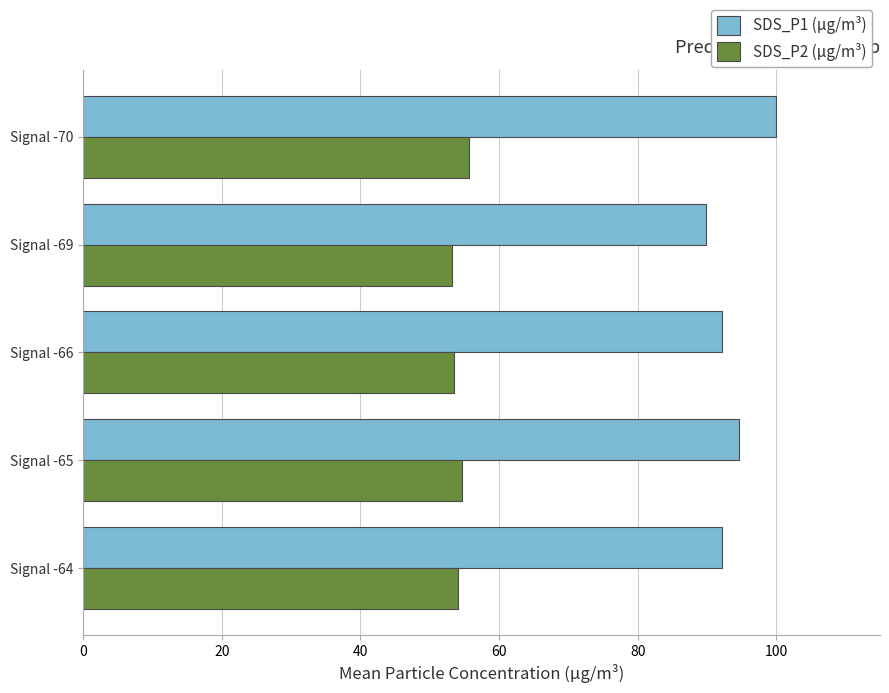

Rank the series by their maximum value, from highest to lowest.

SDS_P1 (µg/m³), SDS_P2 (µg/m³)